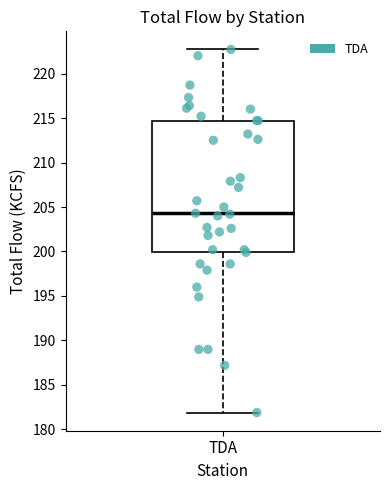

Where does the median line of the box for TDA sit on the y-axis? The values are not printed on the chart, so give them approximately, as read against the axis.

204.5